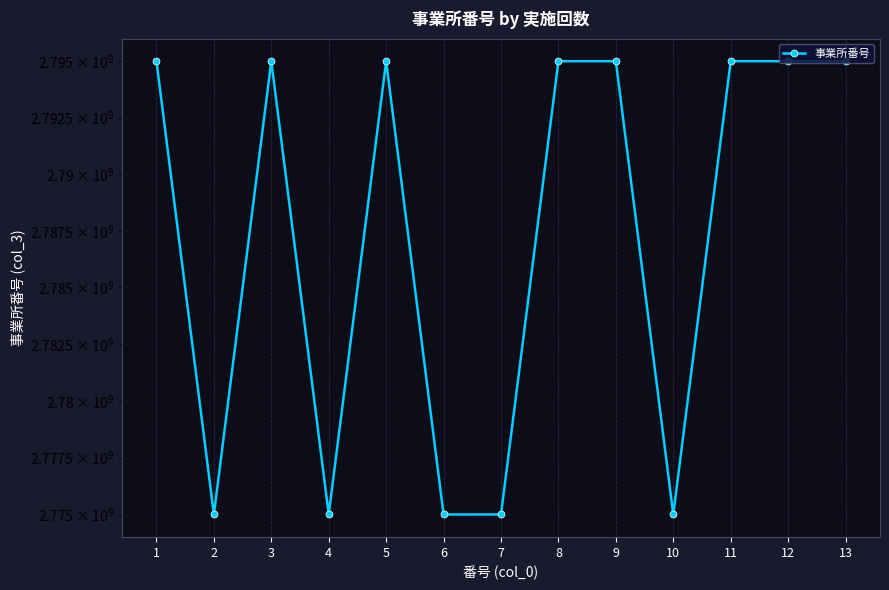

How many lines are shown in the chart?

1